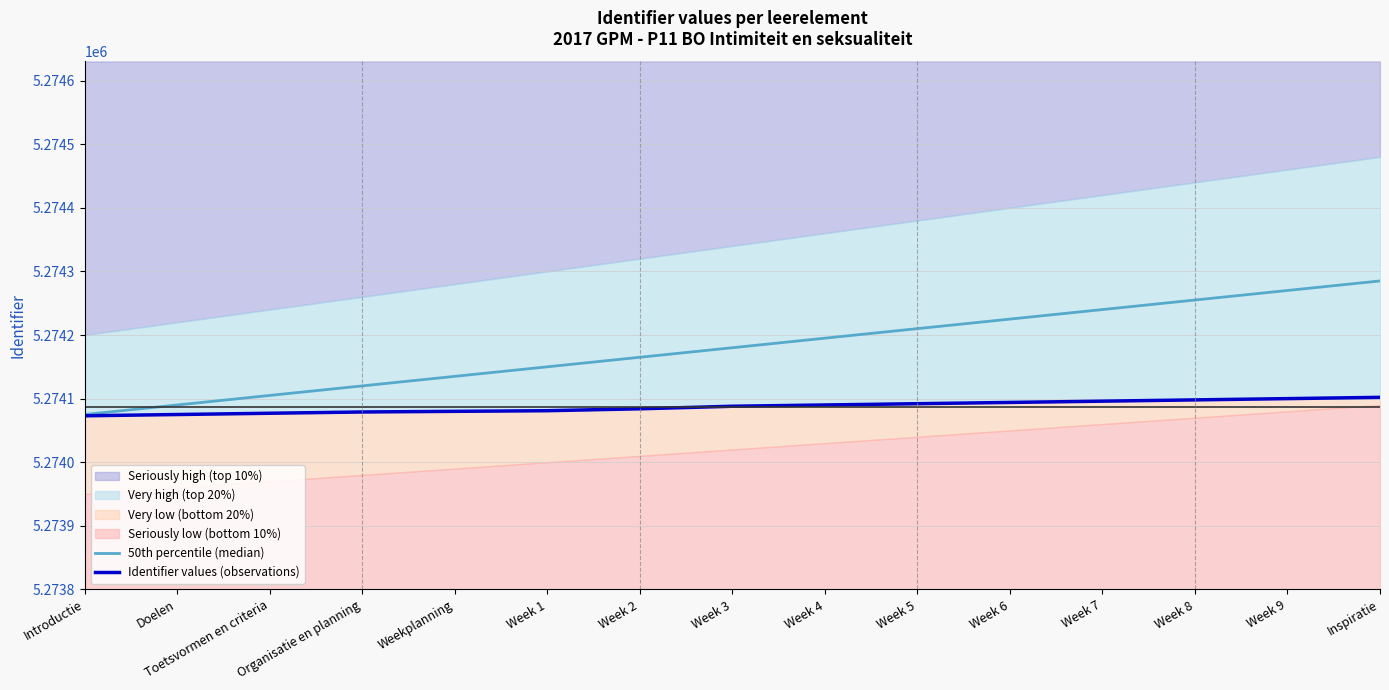

Reading right to left, extract all data points from this chart.

50th percentile (median): Inspiratie=5274285	Week 9=5274270	Week 8=5274255	Week 7=5274240	Week 6=5274225	Week 5=5274210	Week 4=5274195	Week 3=5274180	Week 2=5274165	Week 1=5274150	Weekplanning=5274135	Organisatie en planning=5274120	Toetsvormen en criteria=5274105	Doelen=5274090	Introductie=5274075
Identifier values (observations): Inspiratie=5274102	Week 9=5274100	Week 8=5274098	Week 7=5274096	Week 6=5274094	Week 5=5274092	Week 4=5274090	Week 3=5274088	Week 2=5274084	Week 1=5274081	Weekplanning=5274080	Organisatie en planning=5274079	Toetsvormen en criteria=5274077	Doelen=5274075	Introductie=5274073